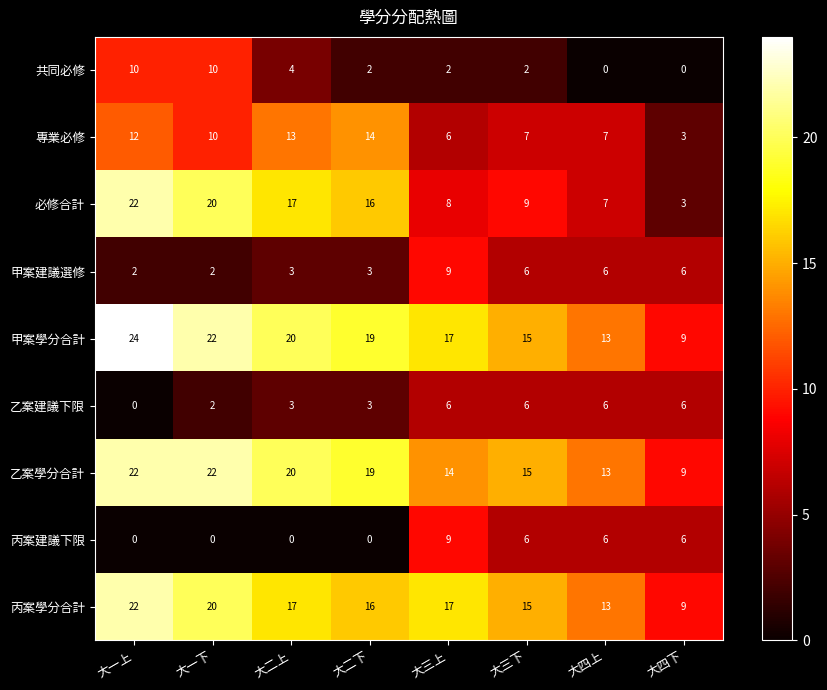

What is the total value across all series at 大四上?

71